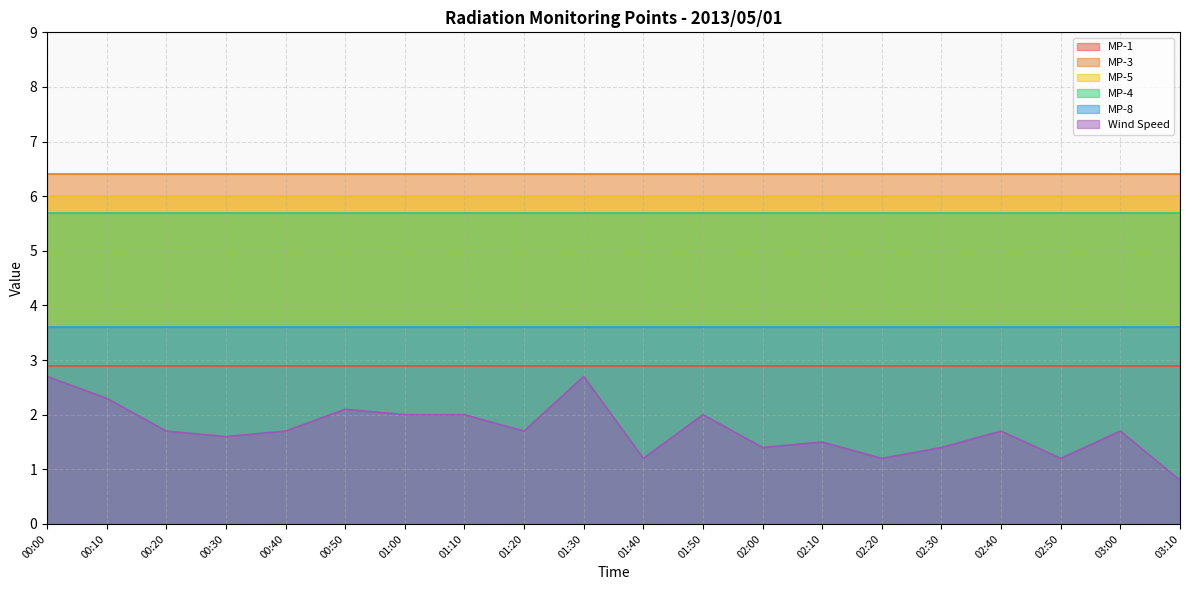

What is the sum of all MP-5 values?

120.0